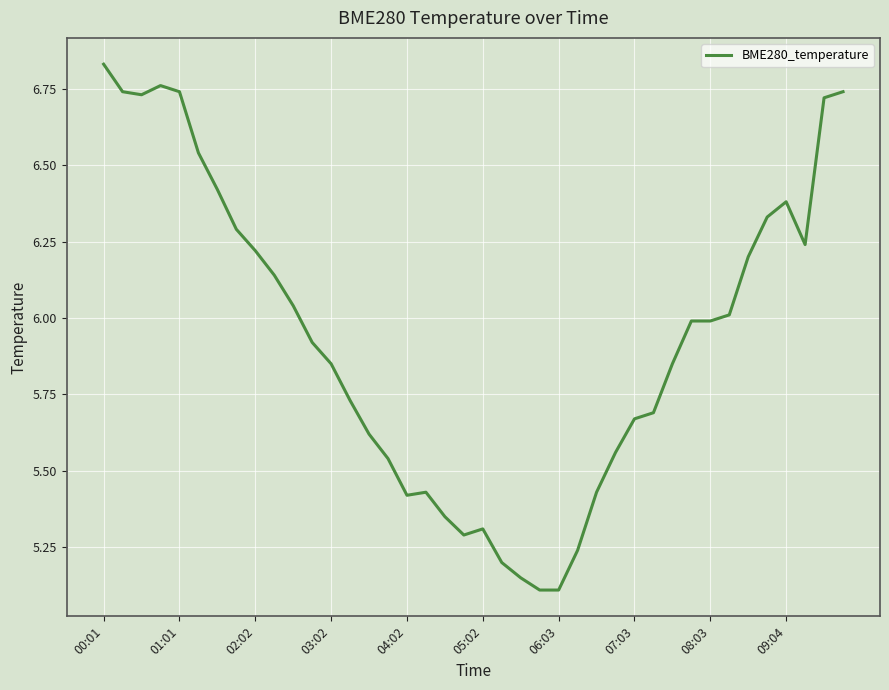

What is the smallest value displayed?

5.1